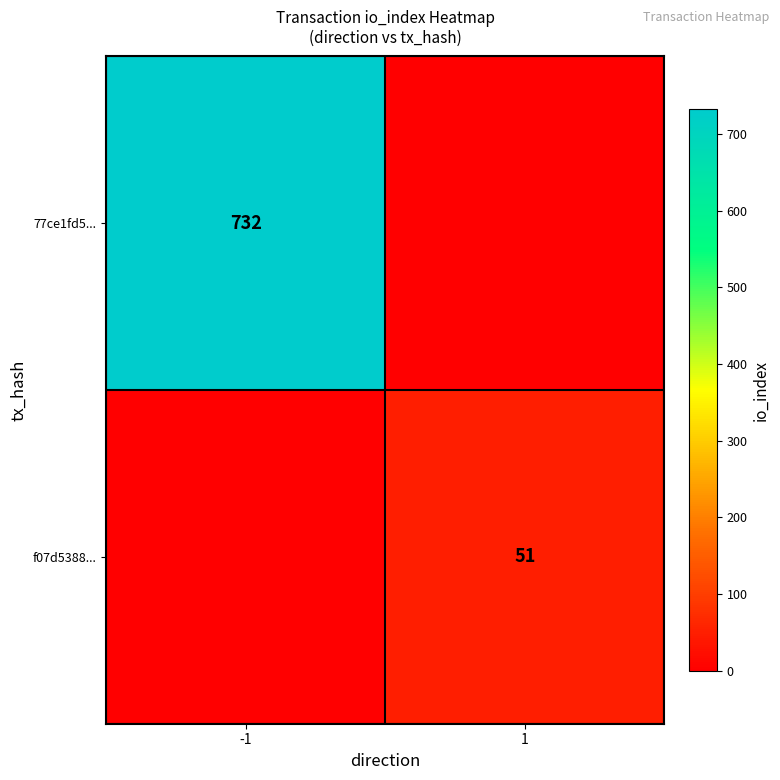

True or false: 77ce1fd5... has a value of 955 at -1.

False